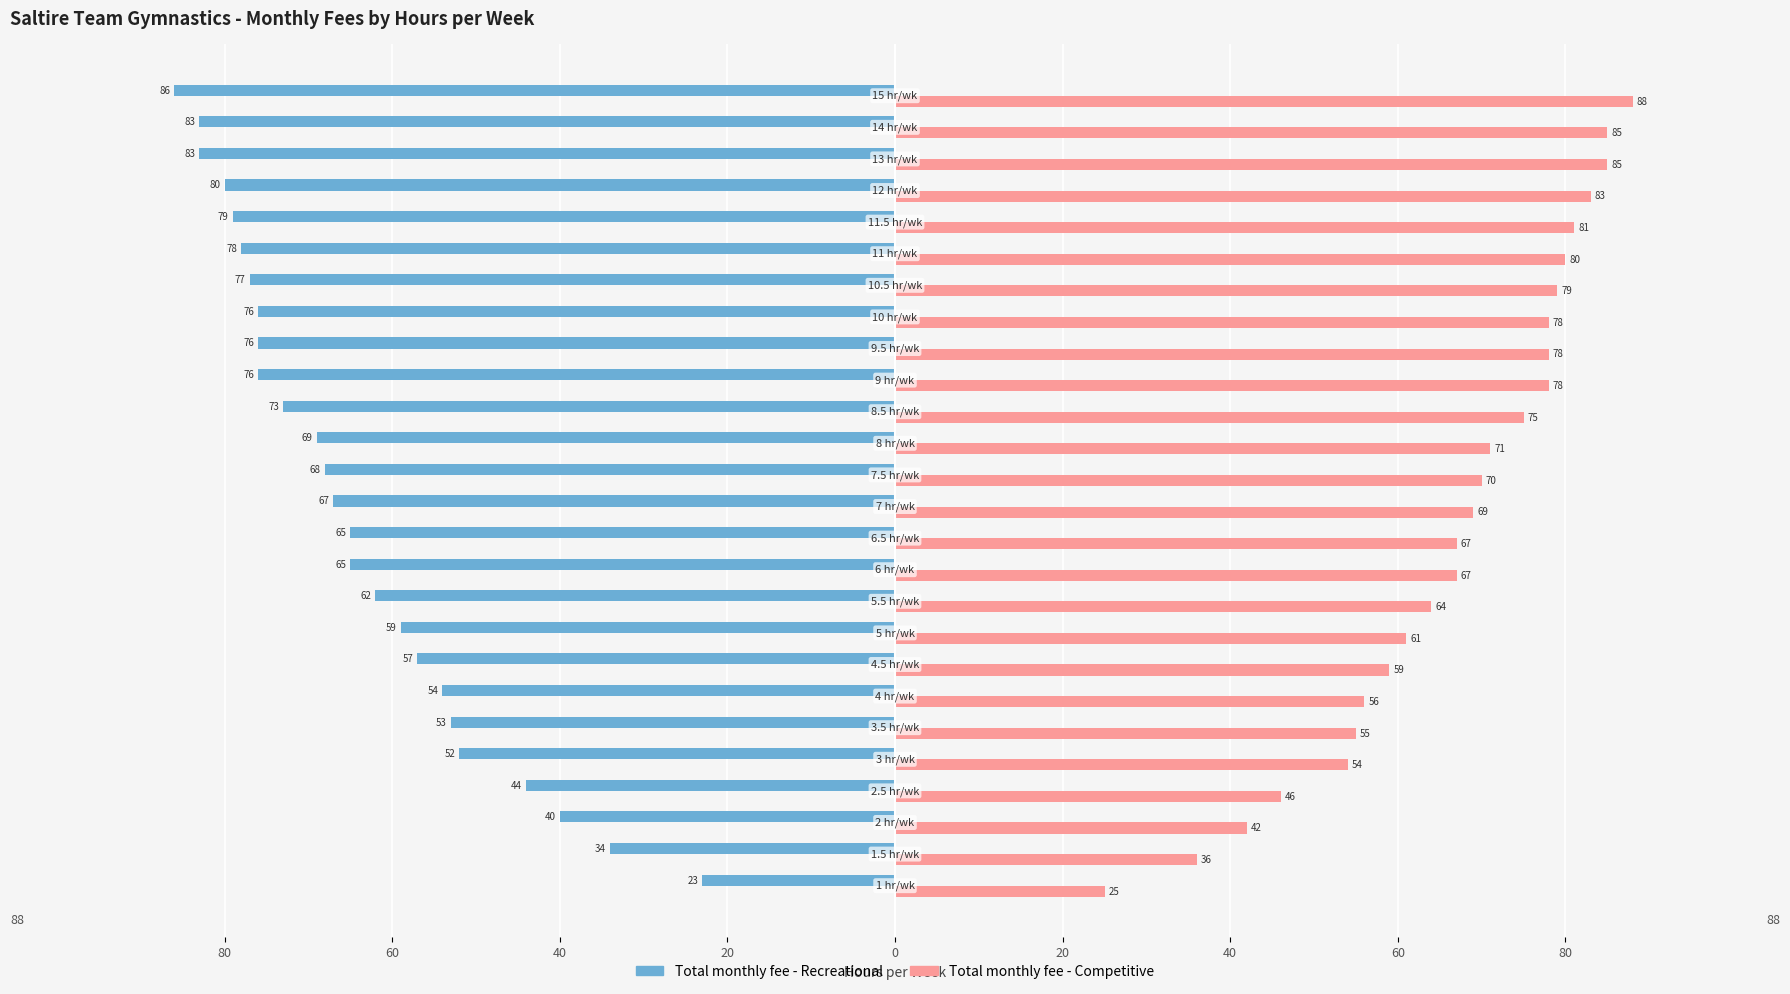

What are all the series names shown in the legend?

Total monthly fee - Recreational, Total monthly fee - Competitive